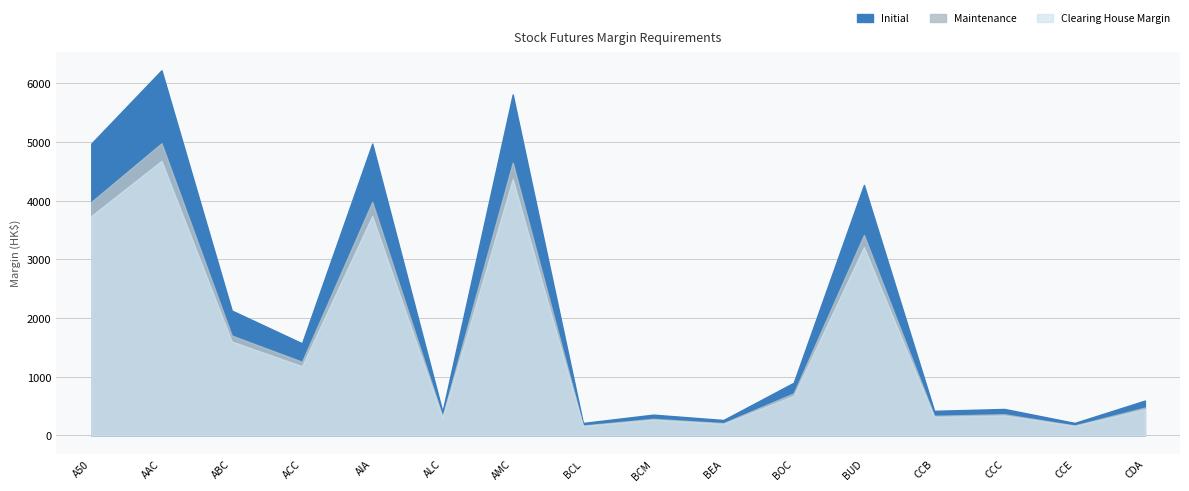

What is the value of the Maintenance point at the 8th from the left?

168